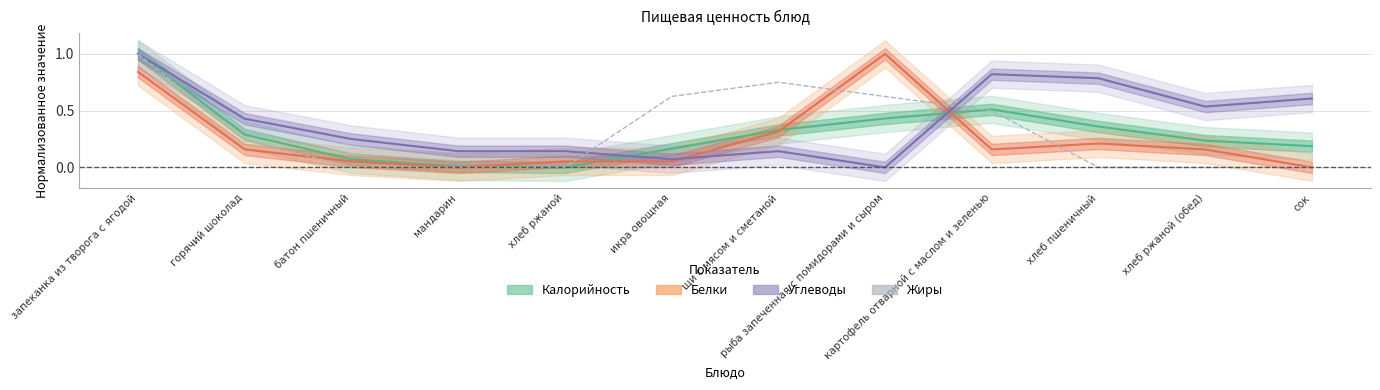

Which category has the highest value across all series?

запеканка из творога с ягодой